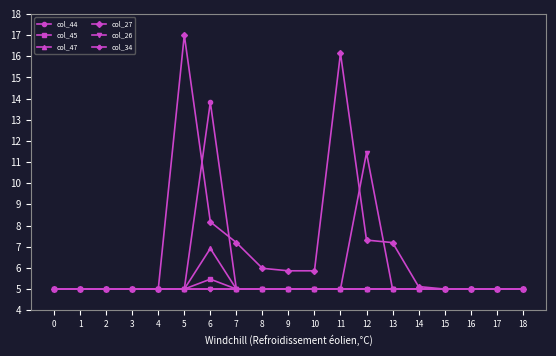

Which series has the widest spread of values?

col_27